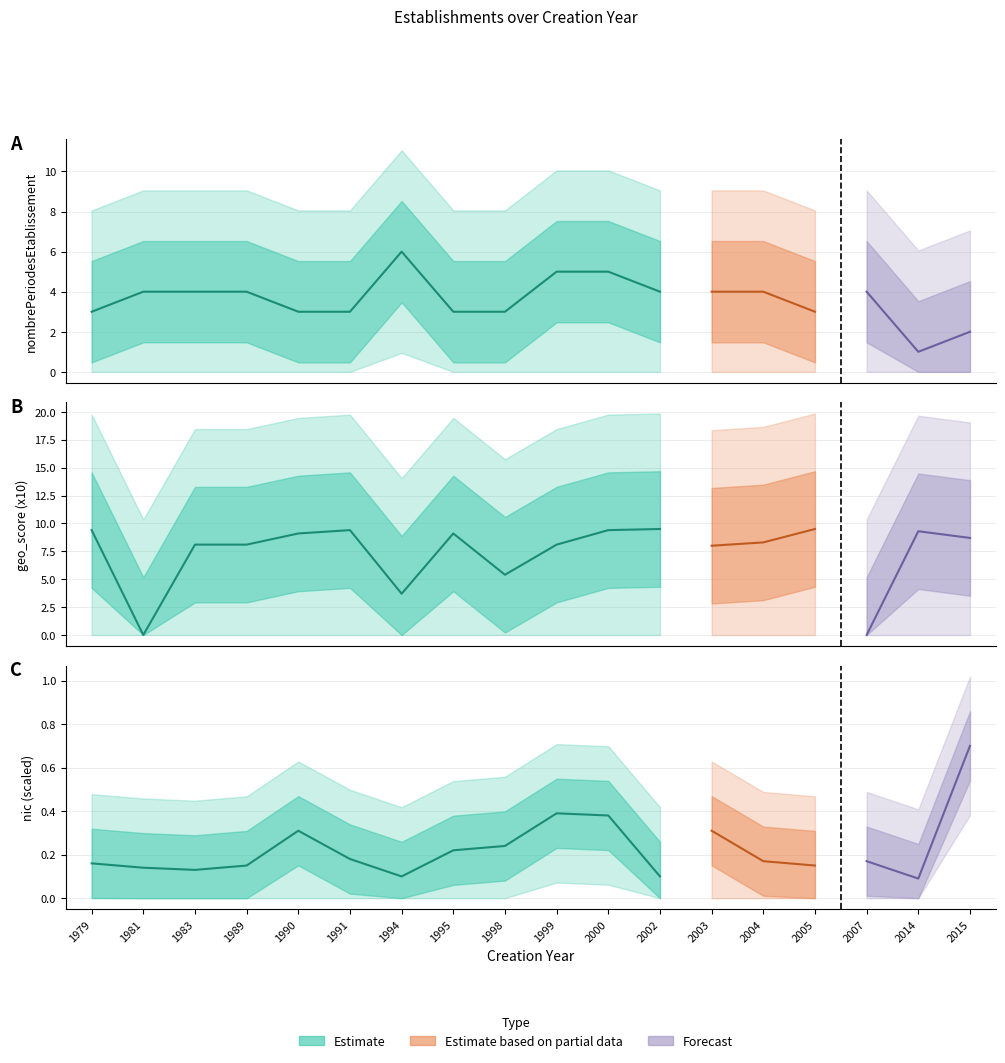

True or false: nic_scaled and nombrePeriodesEtablissement intersect in this chart.

False